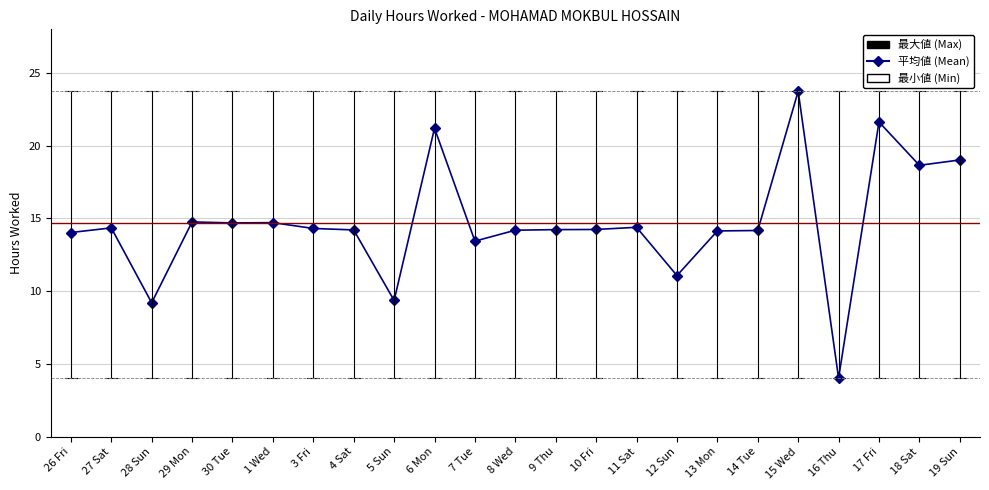

True or false: the data shows 14.0 at 26 Fri.

True